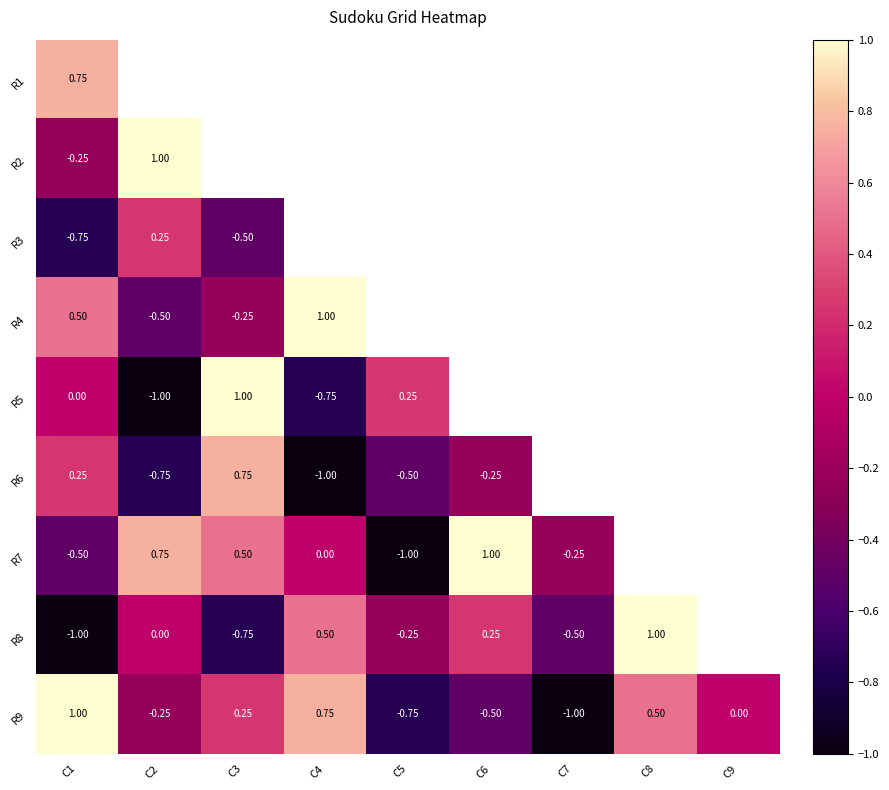

Is the value of R7 at C2 greater than the value of R9 at C3?

Yes